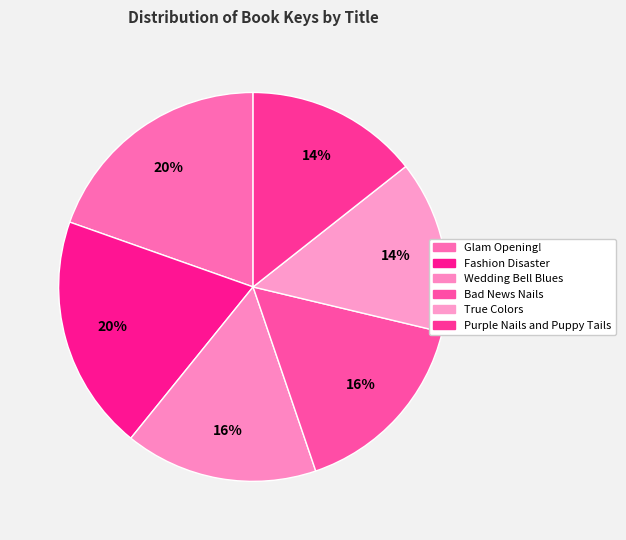

How many slices are in this pie chart?

6